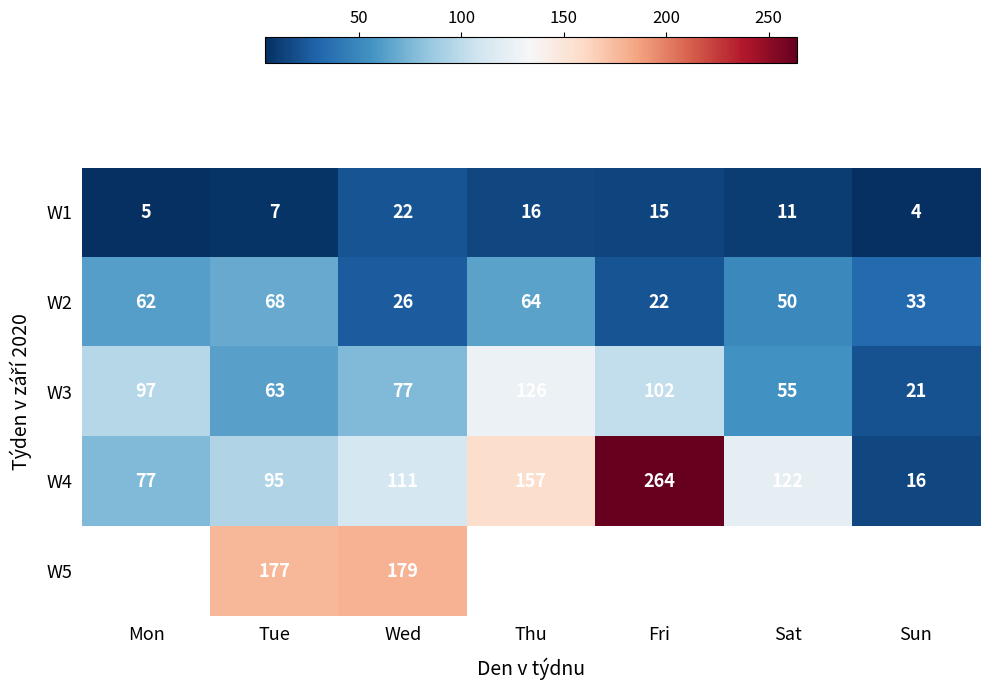

The W4 series shows 41 at Wed. True or false?

False